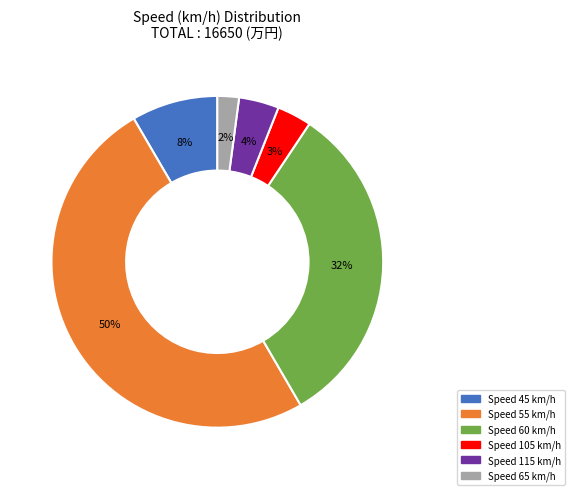

To the nearest percent, what is the average slice percentage?

17%